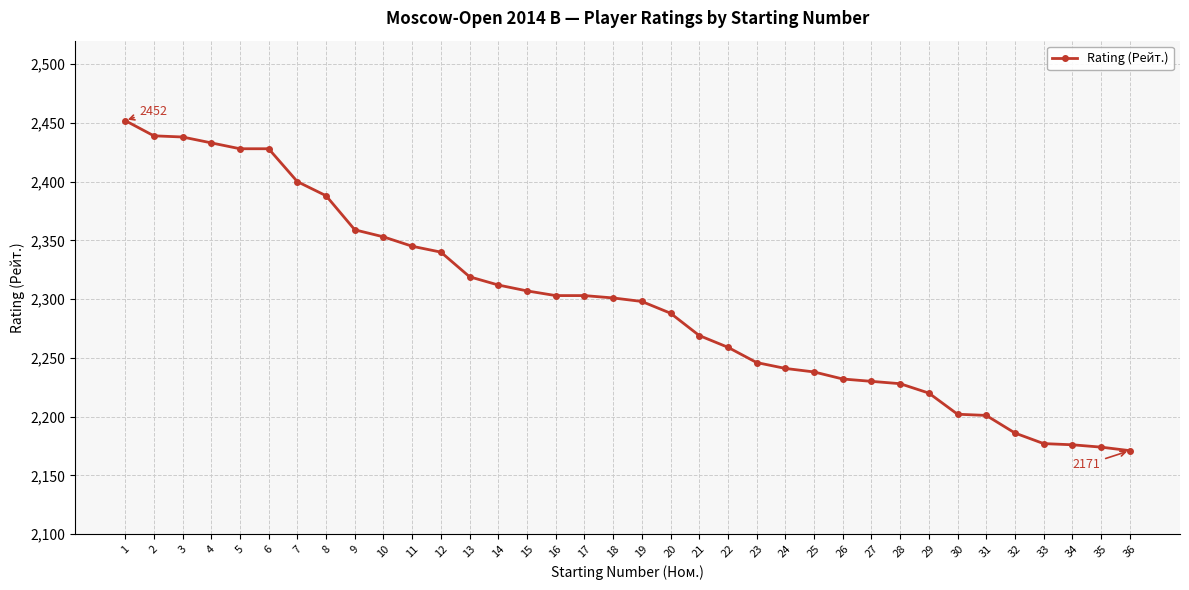

What is the value of the 13th point from the left?

2319